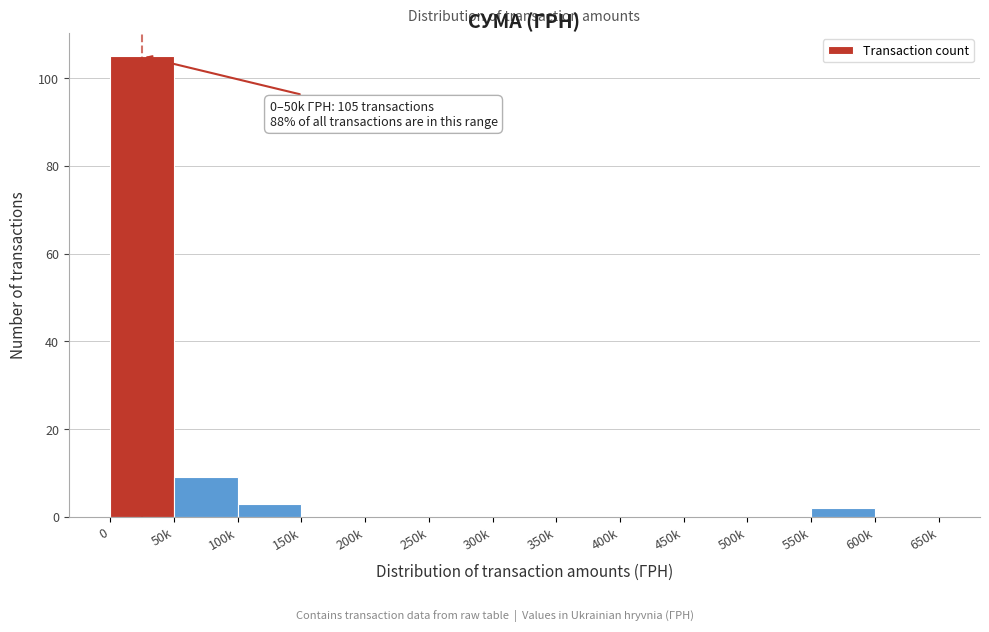

Reading left to right, list all the values displayed in this chart.

0=105	50k=9	100k=3	150k=0	200k=0	250k=0	300k=0	350k=0	400k=0	450k=0	500k=0	550k=2	600k=0